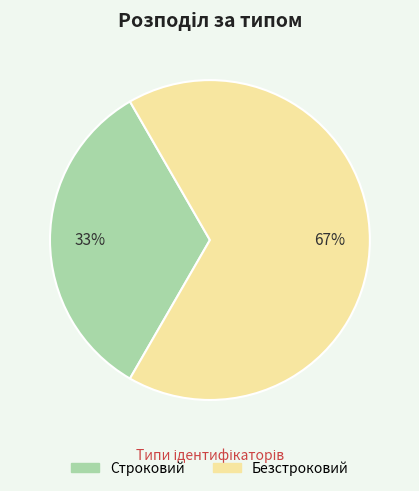

Is there a majority slice in this chart?

Yes